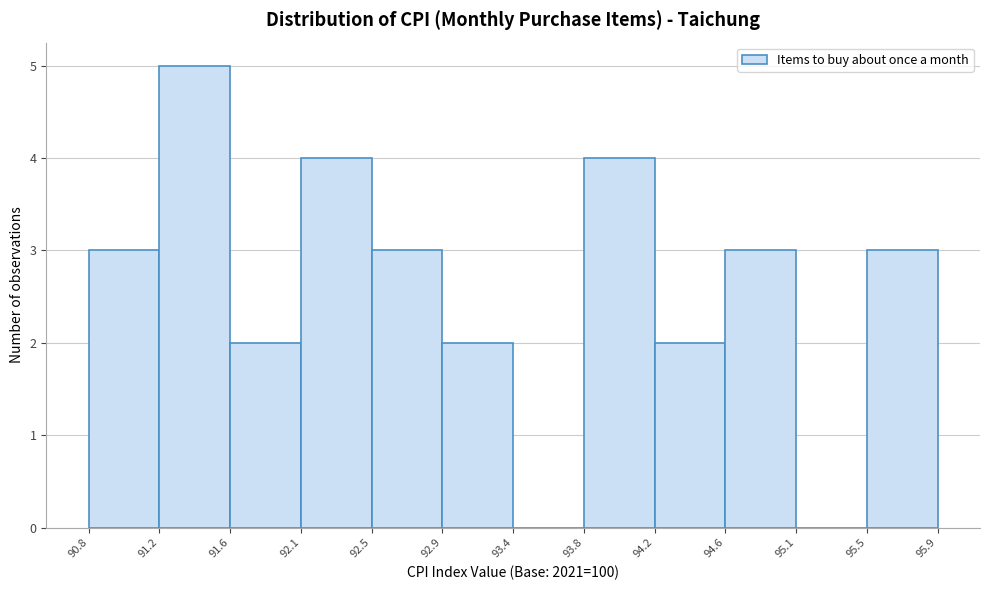

Reading left to right, transcribe this chart: for each bar, give the range it covers on the x-axis and its height. The values are not printed on the chart, so give them approximately, as read against the axis.

90.8 to 91.2: 3
91.2 to 91.6: 5
91.6 to 92.1: 2
92.1 to 92.5: 4
92.5 to 92.9: 3
92.9 to 93.4: 2
93.4 to 93.8: 0
93.8 to 94.2: 4
94.2 to 94.6: 2
94.6 to 95.1: 3
95.1 to 95.5: 0
95.5 to 95.9: 3